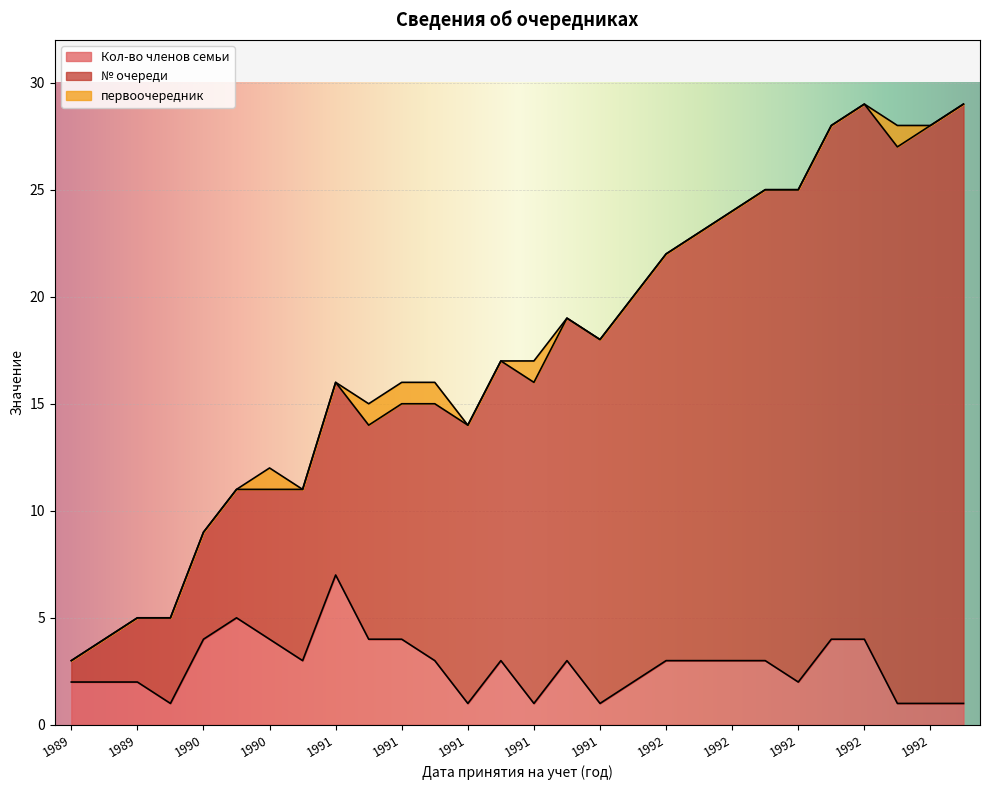

Rank the series at 1991 from highest to lowest value.

№ очереди, Кол-во членов семьи